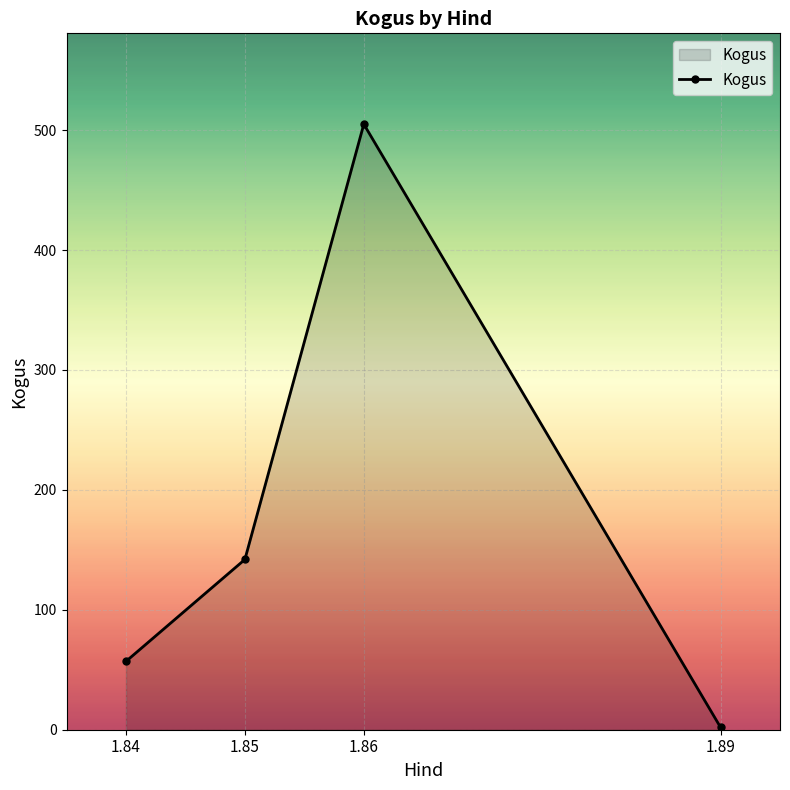

List the labels in order of value, largest first.

1.86, 1.85, 1.84, 1.89